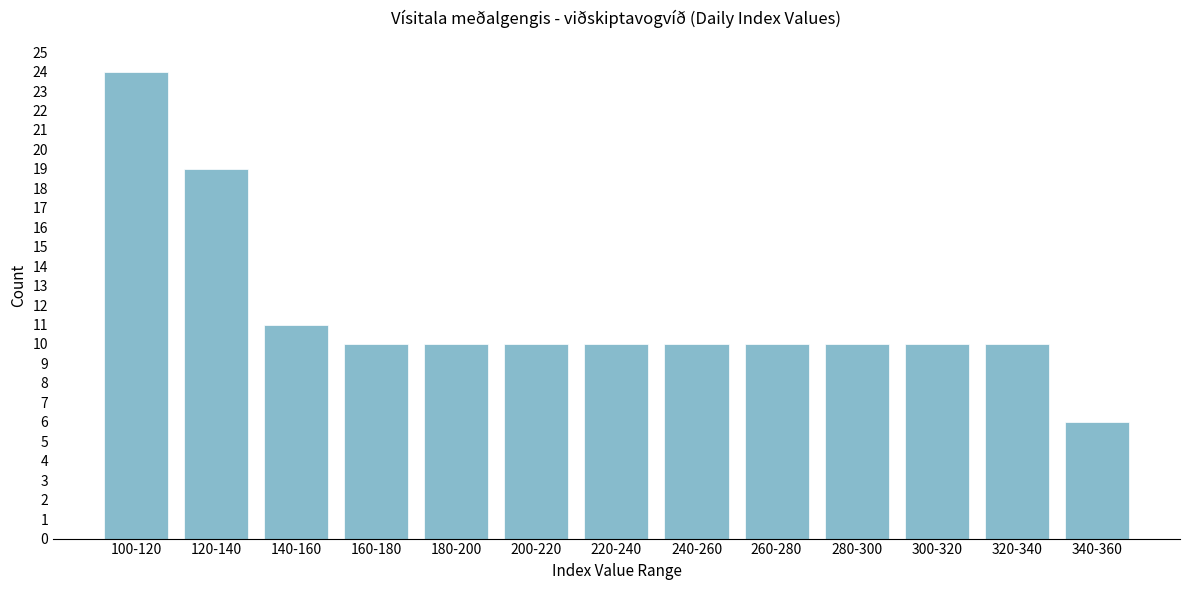

Reading left to right, transcribe all the data shown in this chart.

24	19	11	10	10	10	10	10	10	10	10	10	6